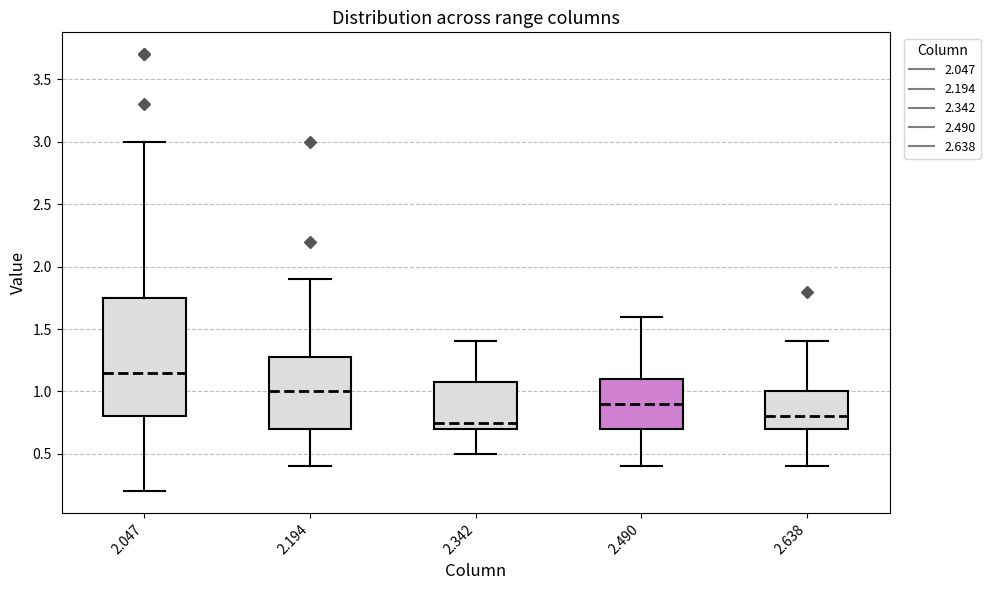

Reading left to right, read every box against the y-axis: the position of its median line, the range the box covers, and the ends of its whiskers. The values are not printed on the chart, so give them approximately, as read against the axis.

2.047: median 1.15, box 0.80 to 1.75, whiskers 0.20 to 3.00
2.194: median 1.00, box 0.70 to 1.30, whiskers 0.40 to 1.90
2.342: median 0.75, box 0.70 to 1.10, whiskers 0.50 to 1.40
2.490: median 0.90, box 0.70 to 1.10, whiskers 0.40 to 1.60
2.638: median 0.80, box 0.70 to 1.00, whiskers 0.40 to 1.40